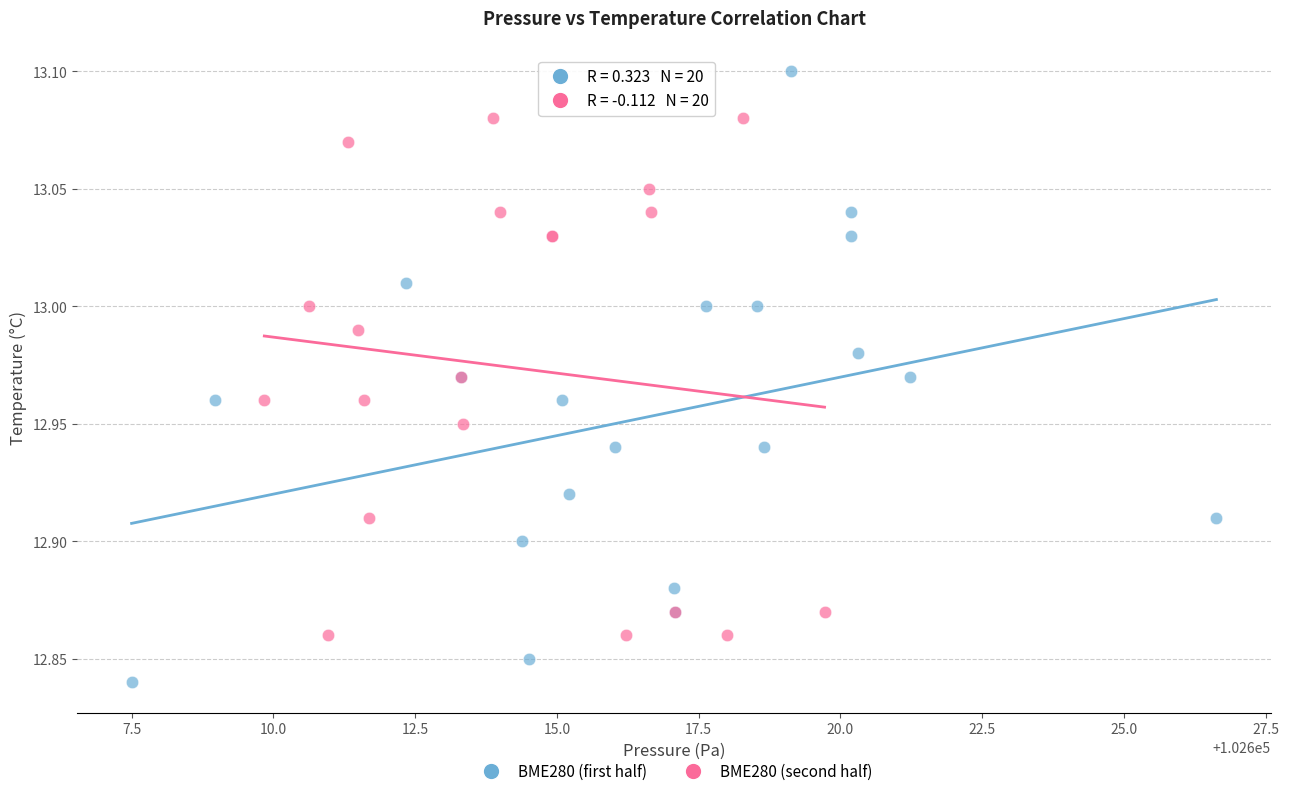

Which series has the largest Y range (max minus min)?

BME280 (first half)